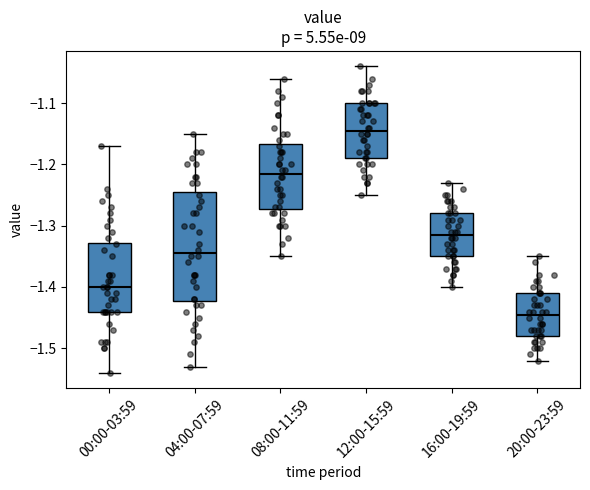

Which box's median line is the highest?

12:00-15:59